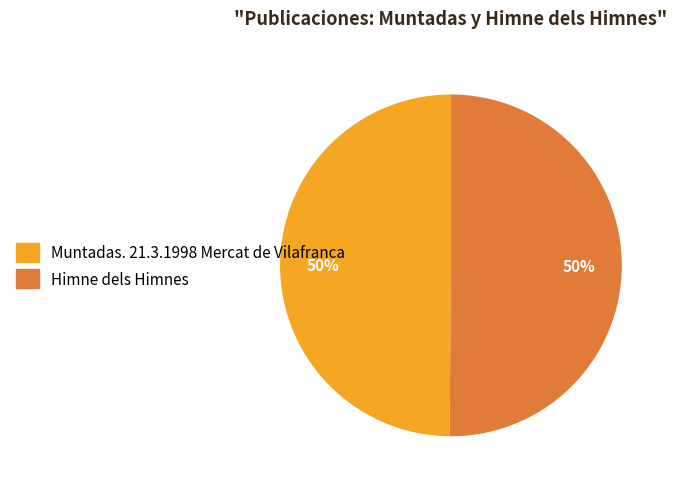

To the nearest percent, what percentage of the pie is Himne dels Himnes?

50%